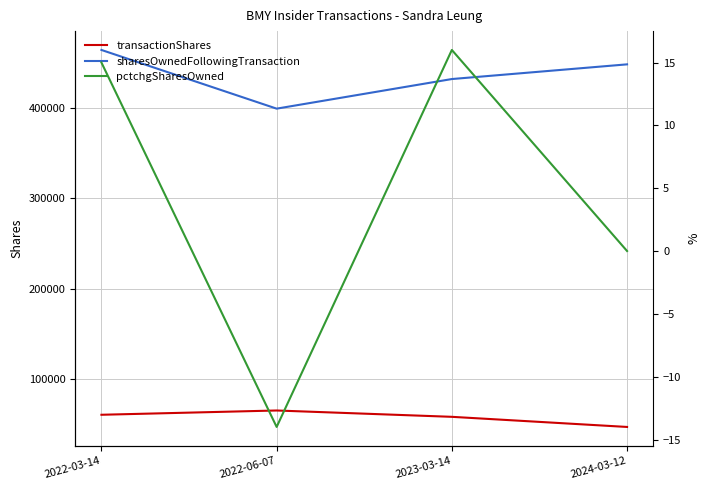

What are all the series names shown in the legend?

transactionShares, sharesOwnedFollowingTransaction, pctchgSharesOwned